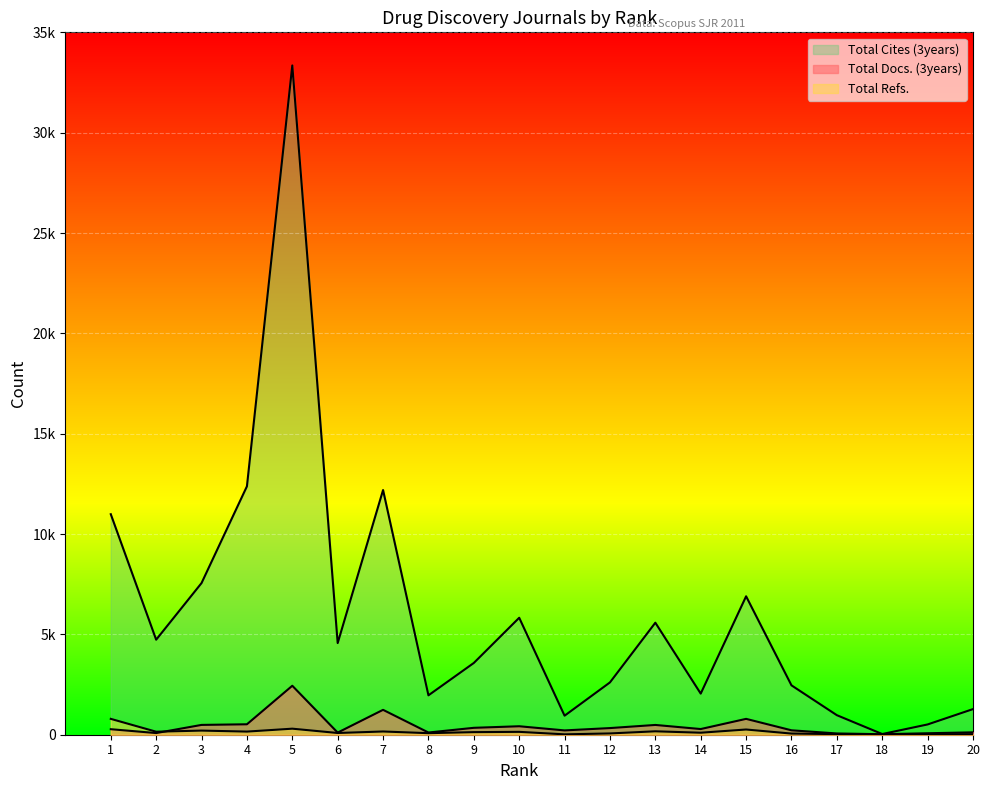

What is the difference between the second highest and second lowest values in the Total Docs. (3years) series?

1177